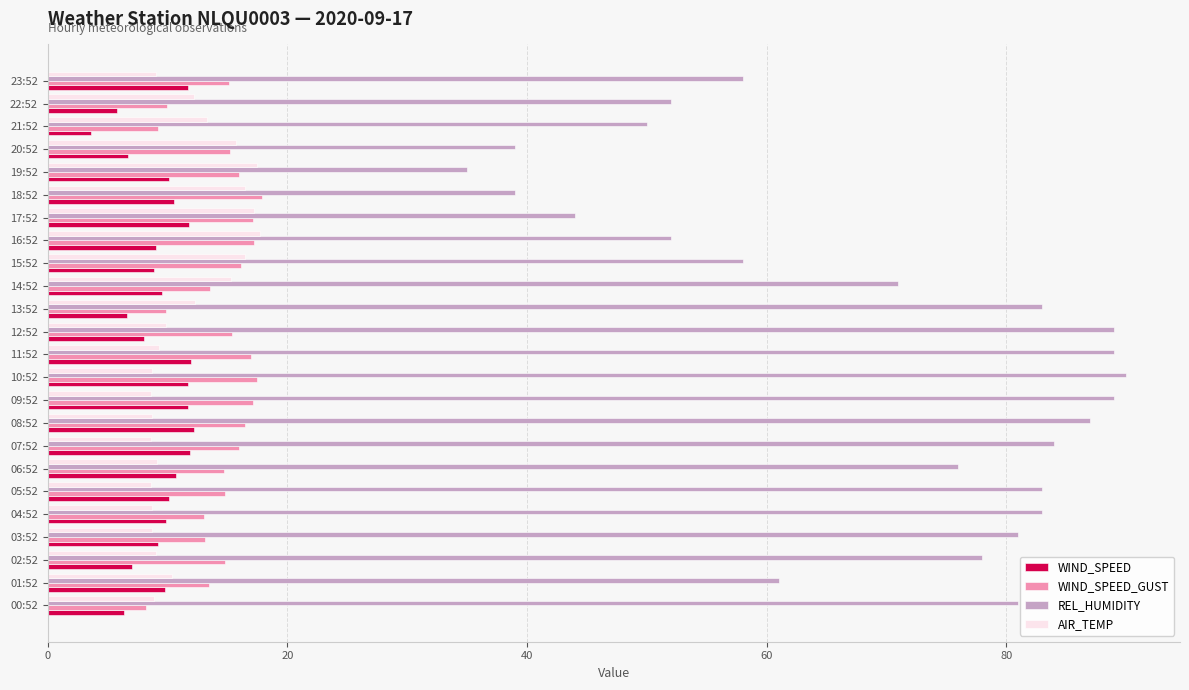

Which series has the largest total across all categories?

REL_HUMIDITY